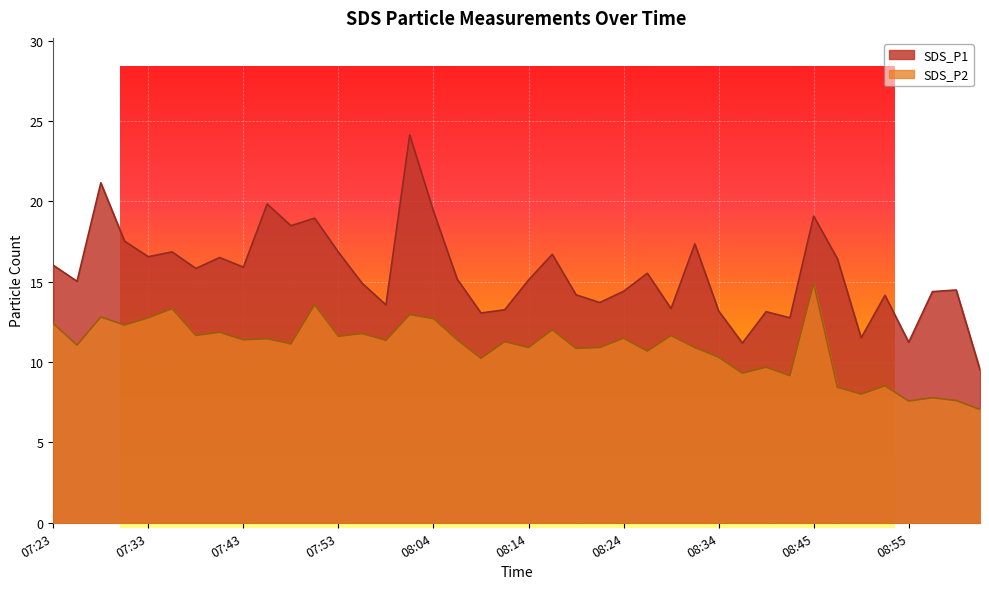

At which label is SDS_P1 closest to 16?

07:23